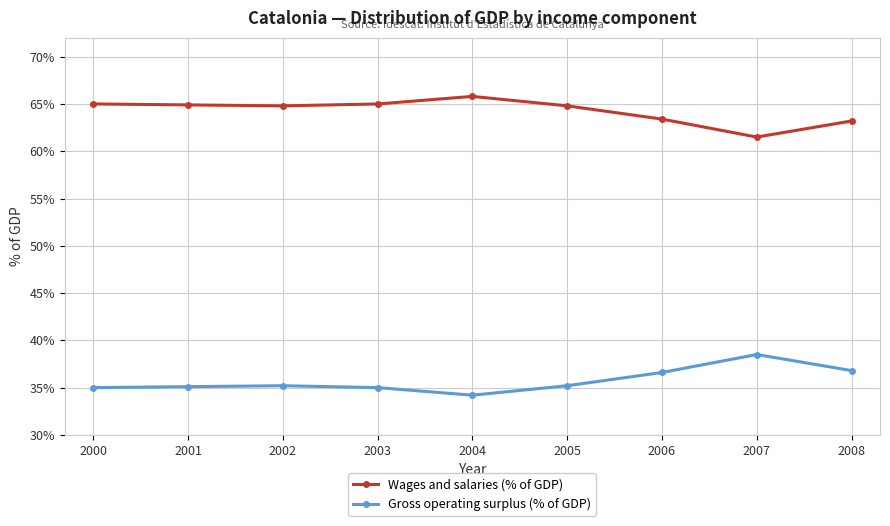

Is this an area chart (filled region under the line)?

No